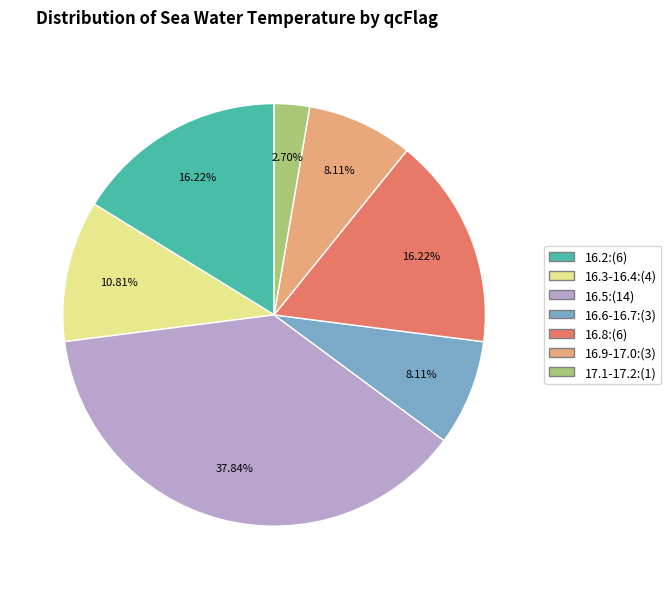

To the nearest percent, what is the average slice percentage?

14%